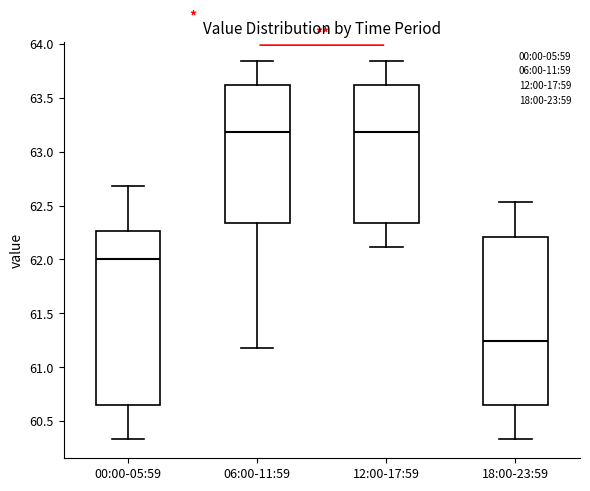

Reading left to right, transcribe this box plot: for each box, give where its median line is, the range the box spans, and where its two whiskers end, as read against the y-axis. The values are not printed on the chart, so give them approximately, as read against the axis.

00:00-05:59: median 62.00, box 60.65 to 62.25, whiskers 60.35 to 62.70
06:00-11:59: median 63.20, box 62.35 to 63.60, whiskers 61.20 to 63.85
12:00-17:59: median 63.20, box 62.35 to 63.60, whiskers 62.10 to 63.85
18:00-23:59: median 61.25, box 60.65 to 62.20, whiskers 60.35 to 62.55